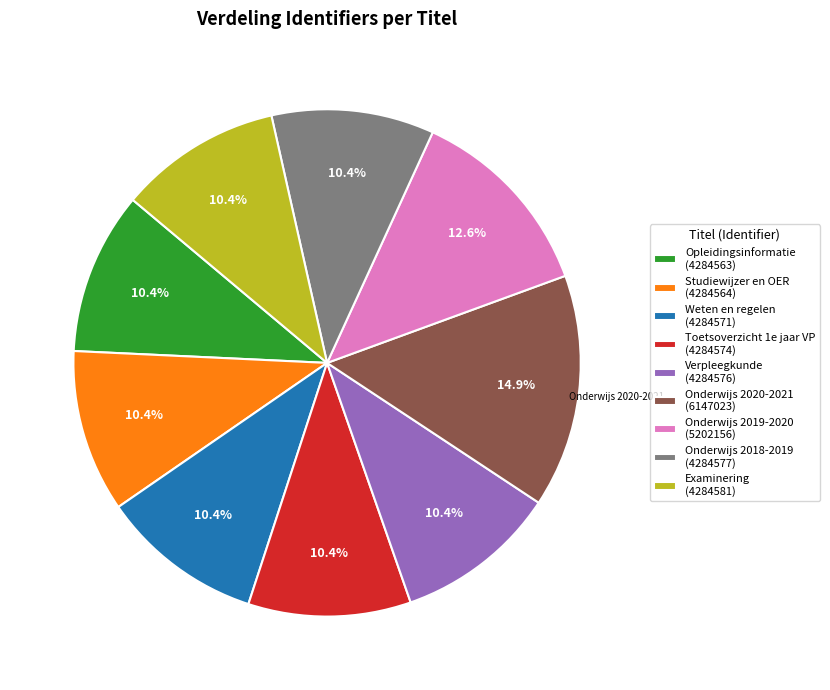

What percentage is NOT represented by Examinering (4284581)?

89.6%